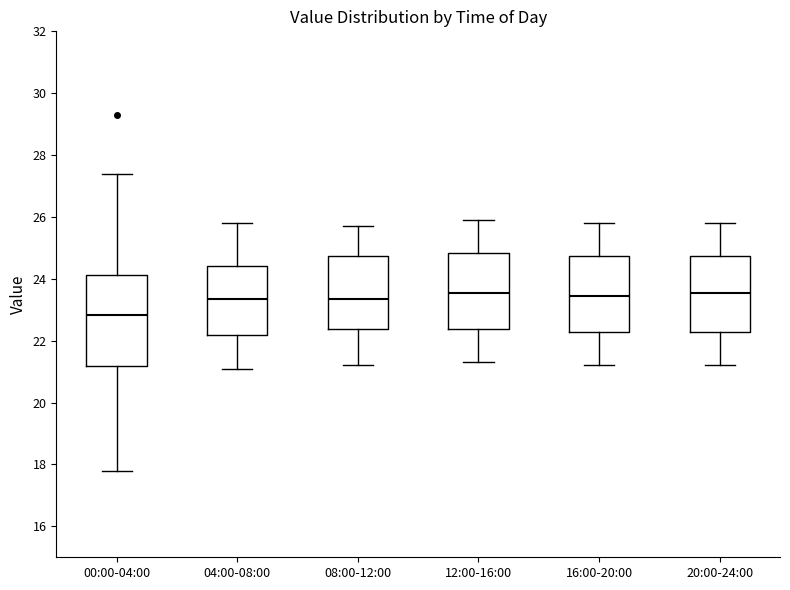

Comparing the boxes themselves (not the whiskers), which one is the tallest?

00:00-04:00